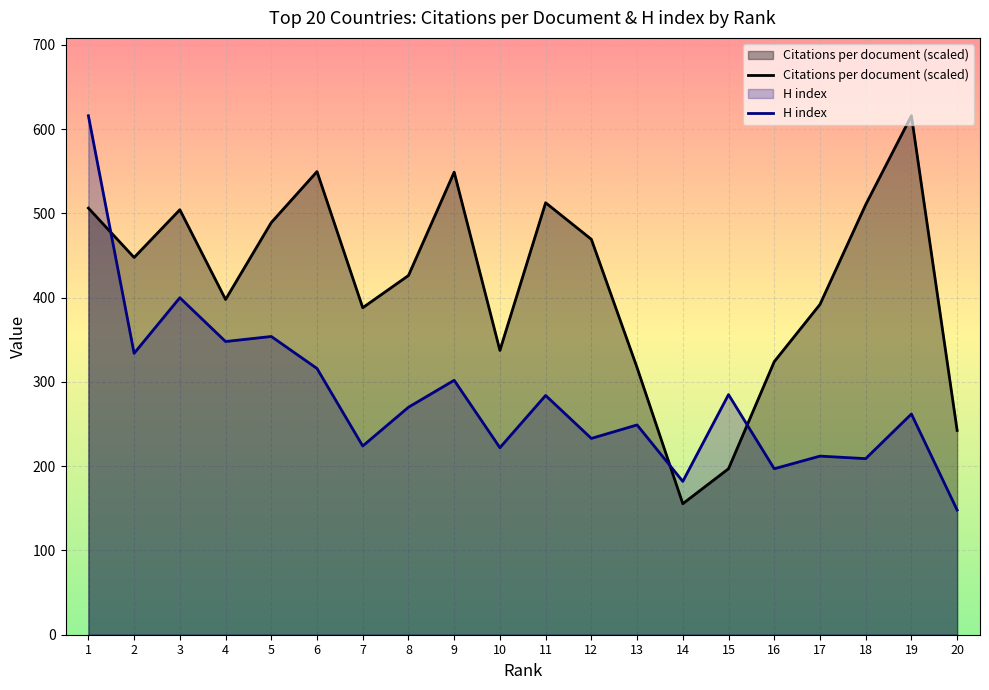

The value of Citations per document (scaled) at 14 is 155.5. True or false?

True